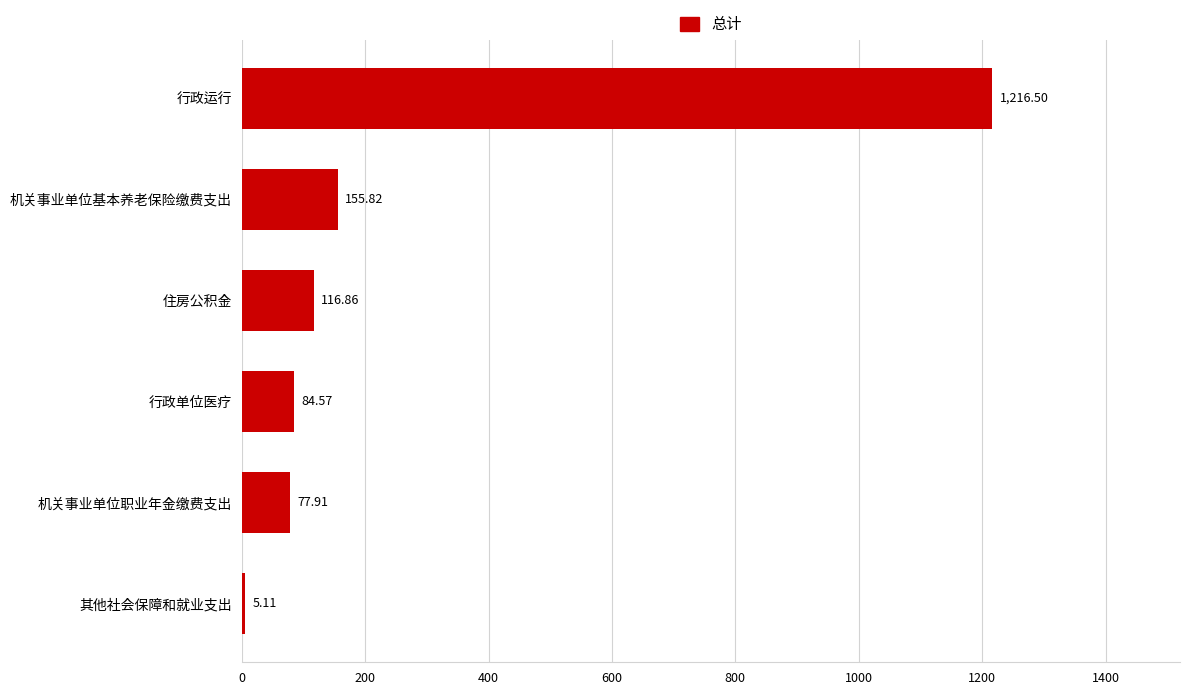

What is the smallest value displayed?

5.1